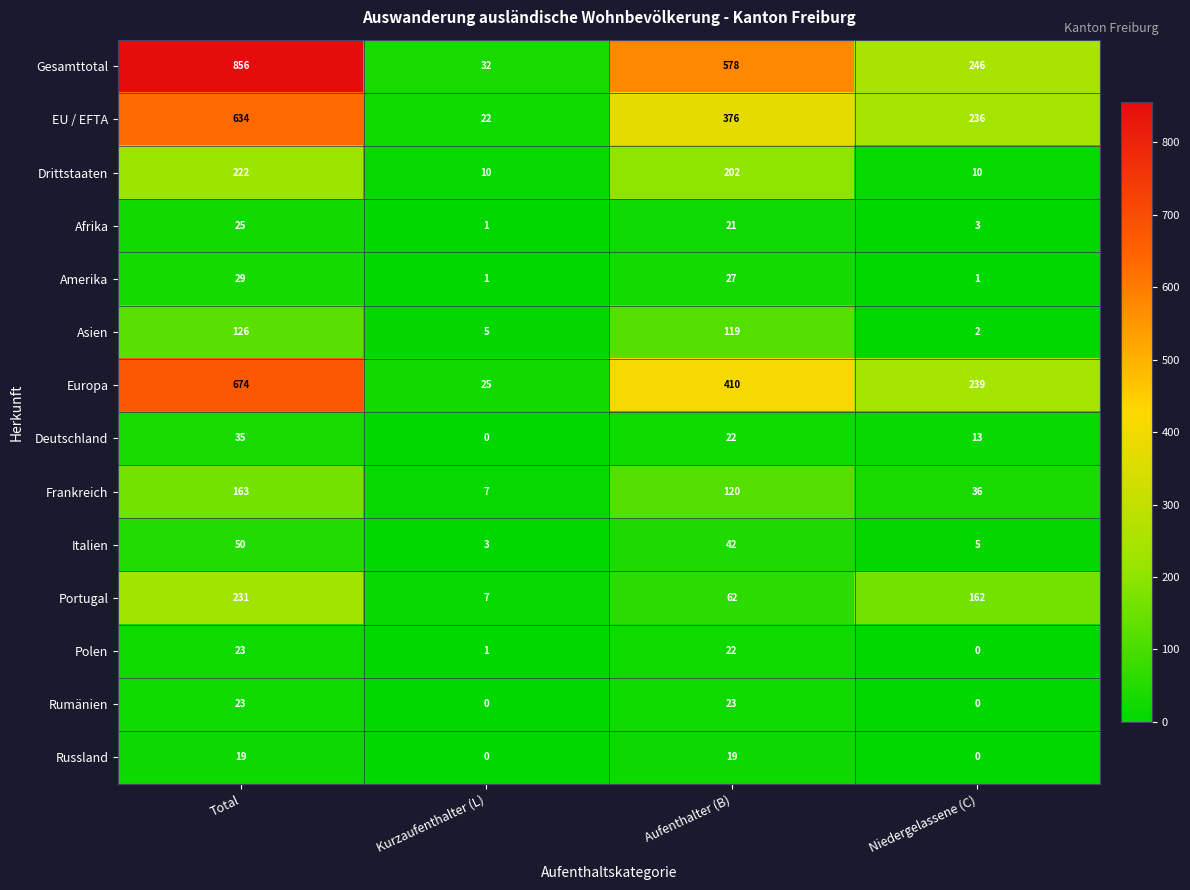

Rank the categories by Frankreich value from highest to lowest.

Total, Aufenthalter (B), Niedergelassene (C), Kurzaufenthalter (L)